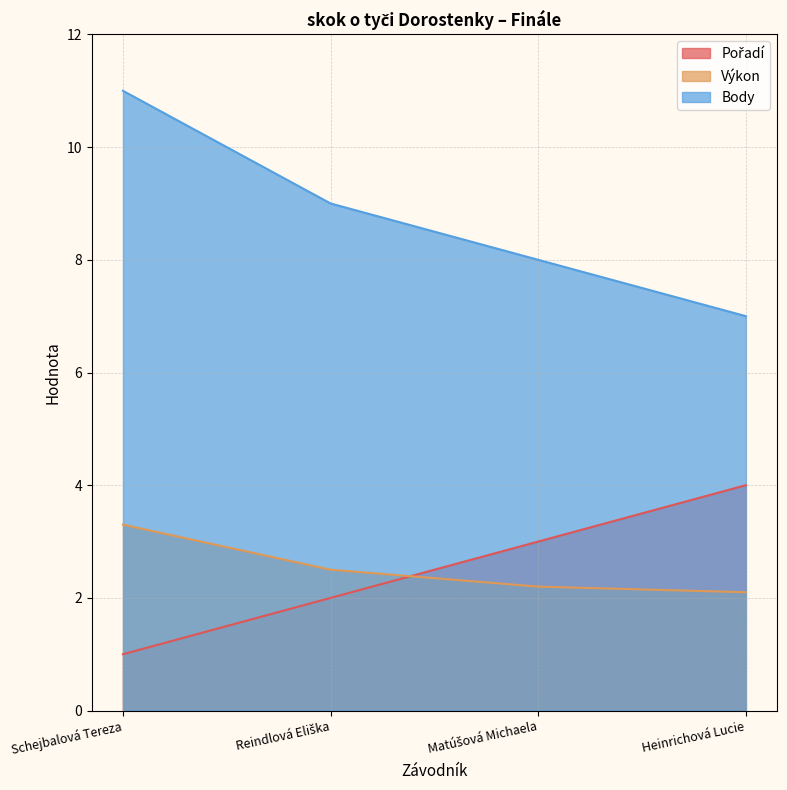

Which has a higher value, Heinrichová Lucie or Matúšová Michaela?

Heinrichová Lucie